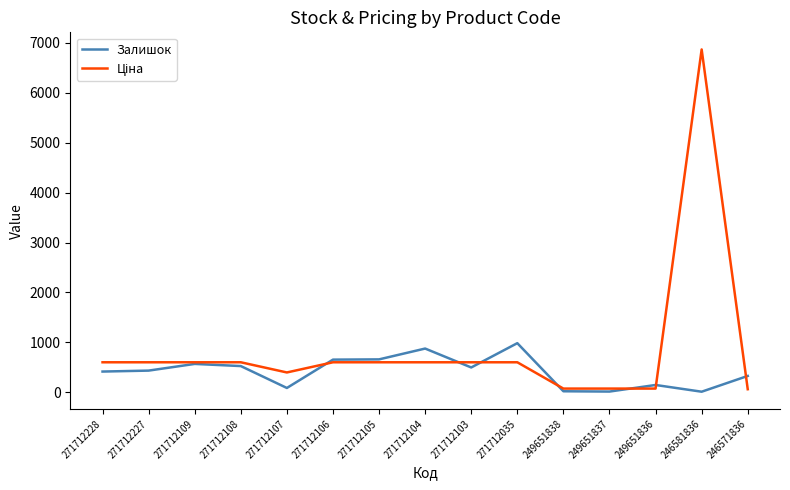

What is the greatest value displayed?

6869.4